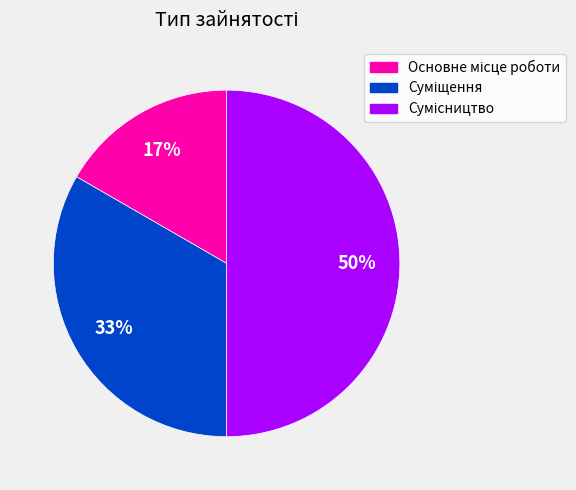

To the nearest percent, what is the average slice percentage?

33%